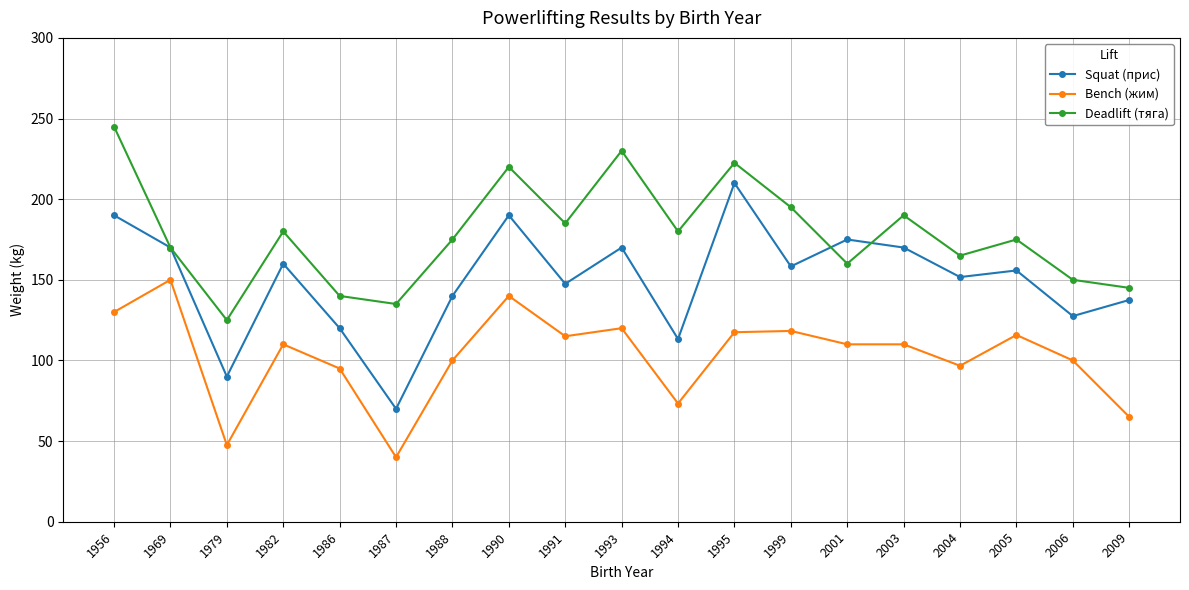

True or false: Squat (прис) and Bench (жим) cross at least once.

False